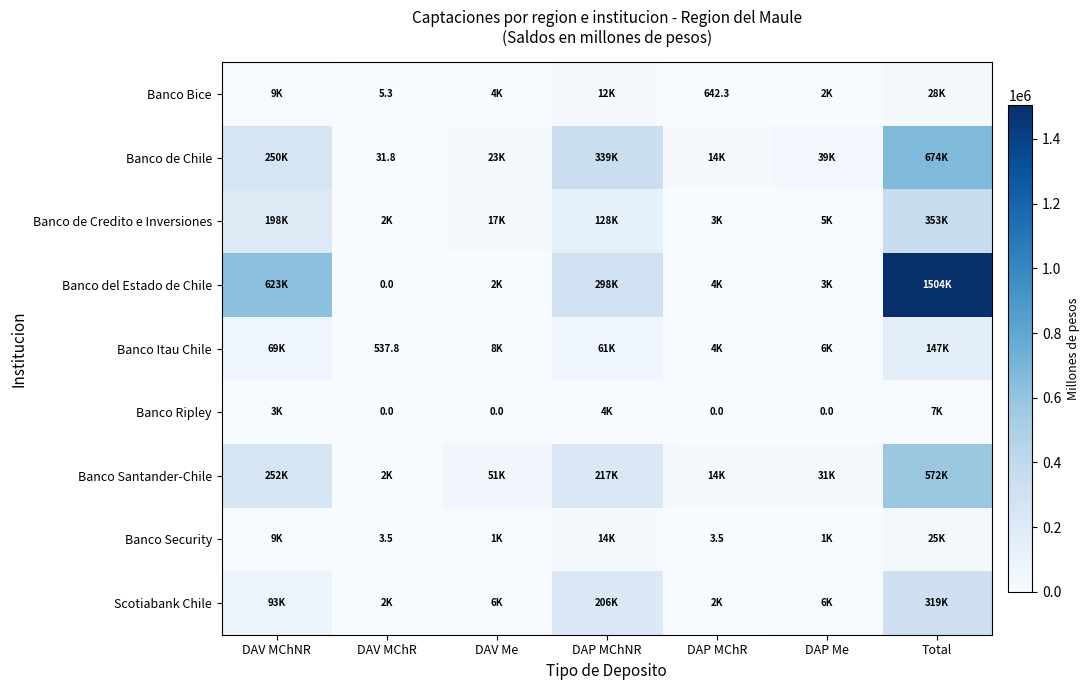

What is the difference between the maximum and minimum values in the Banco de Credito e Inversiones series?

351551.8